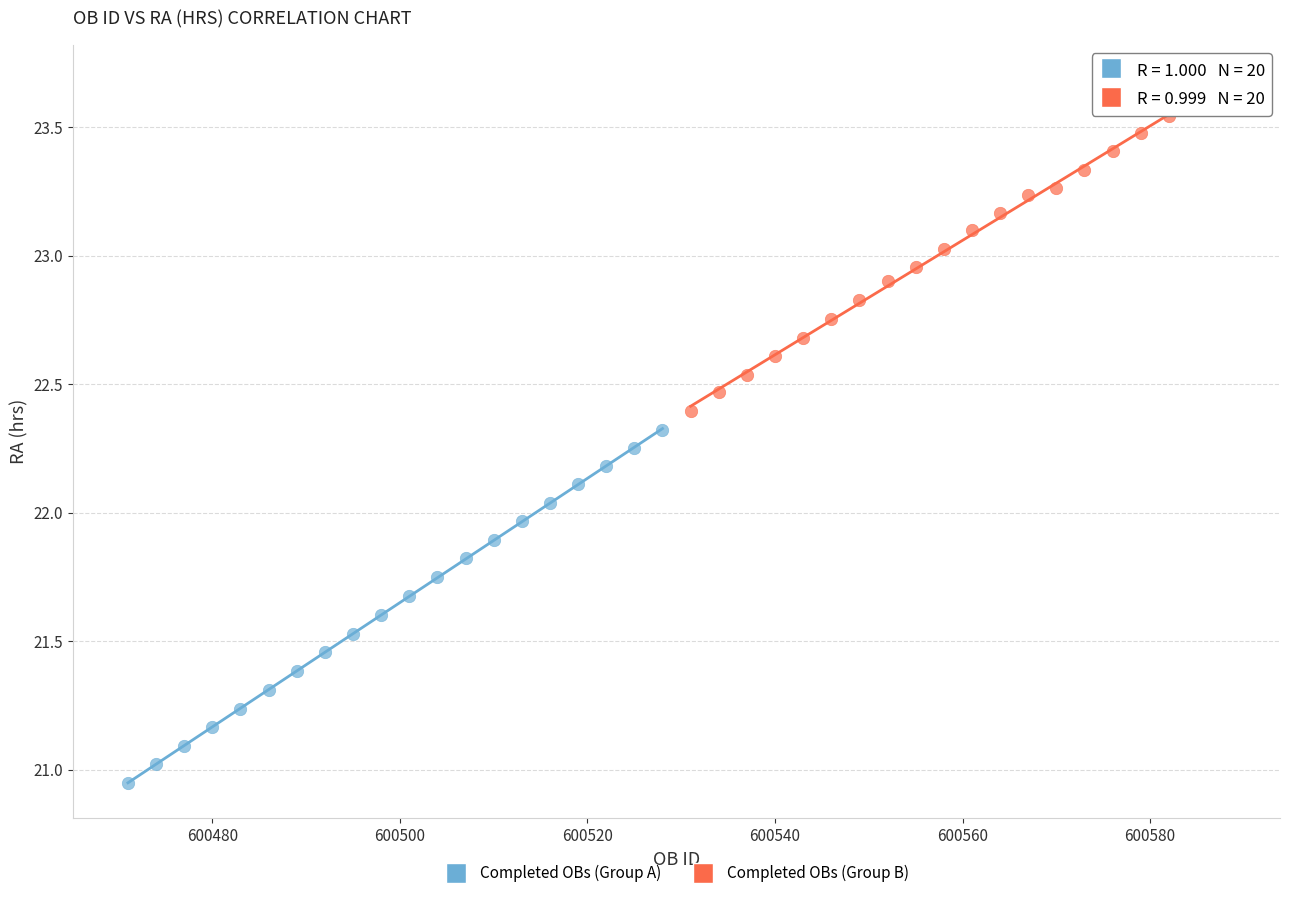

What are all the series names shown in the legend?

Completed OBs (Group A), Completed OBs (Group B)